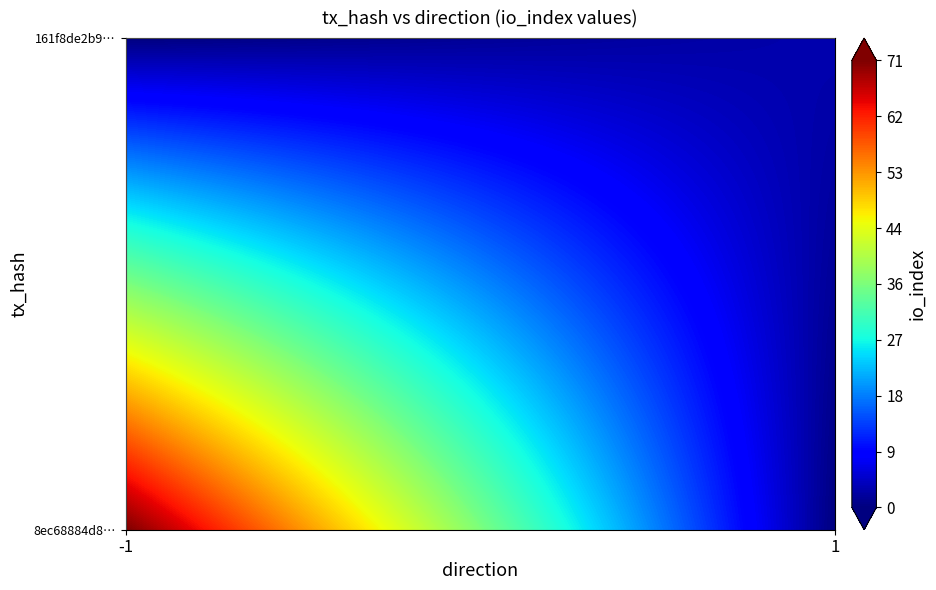

What is the difference between the maximum and minimum values in the 161f8de2b9283f2ab07b5d8542fa35c2052f301 series?

2